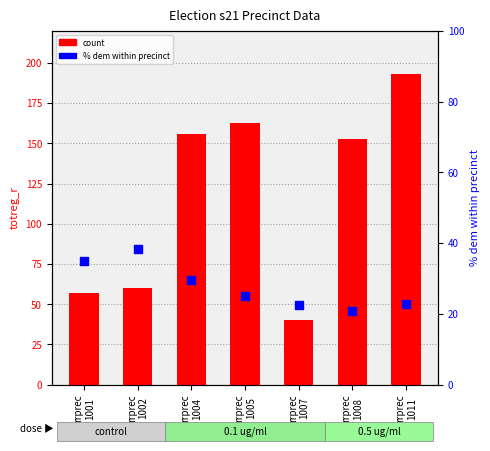

Which series has the largest total across all categories?

count